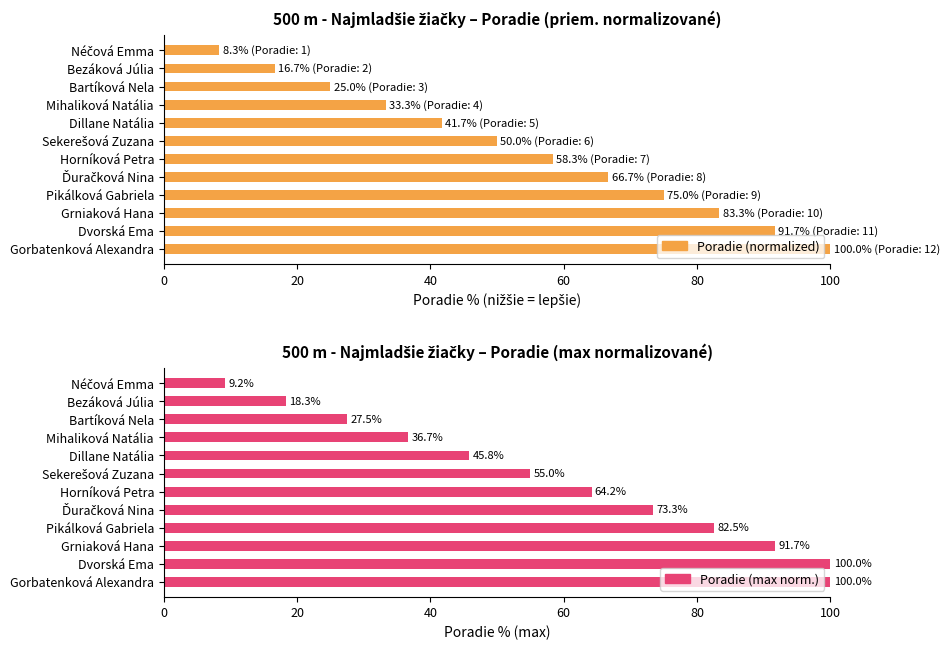

How many values in the Poradie (max norm.) series are below 64?

6